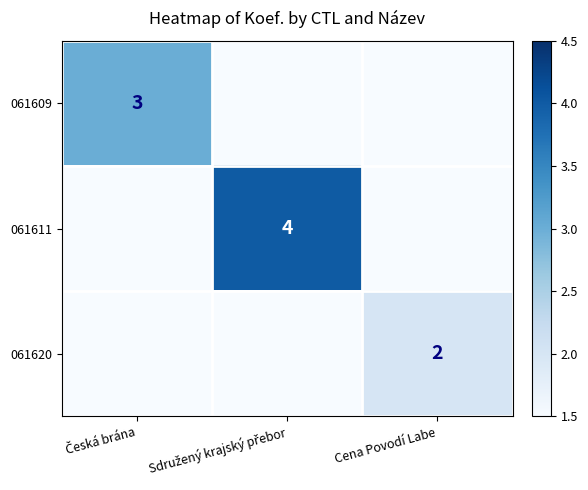

Rank the series at Česká brána from lowest to highest value.

061611, 061620, 061609